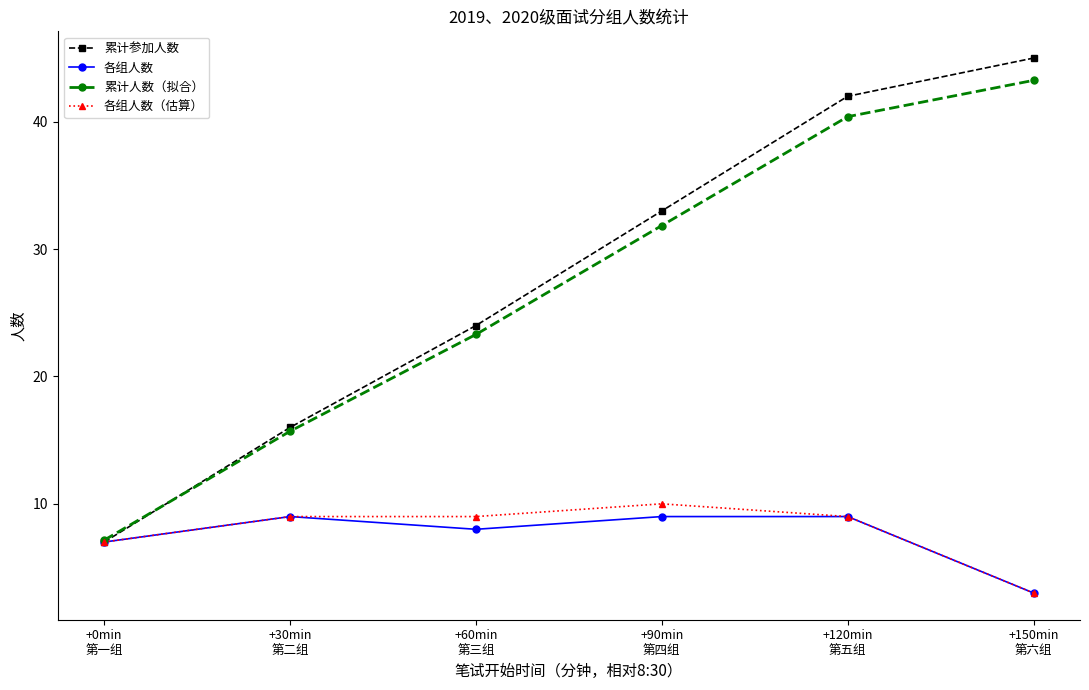

Between +60min
第三组 and +0min
第一组, which is larger?

+60min
第三组